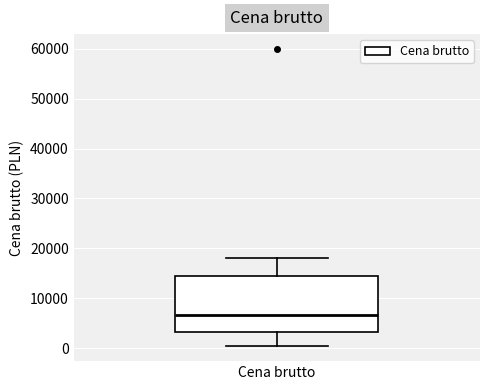

Where does the upper whisker of the box for Cena brutto end on the y-axis? The values are not printed on the chart, so give them approximately, as read against the axis.

18000